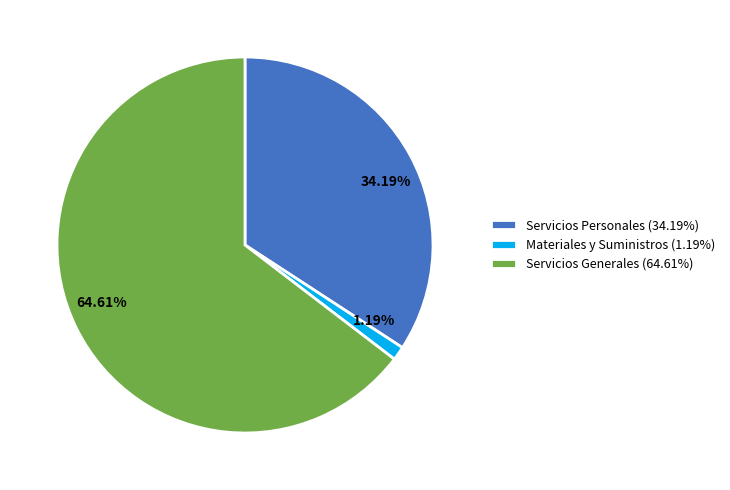

True or false: Materiales y Suministros accounts for 11% of the total.

False